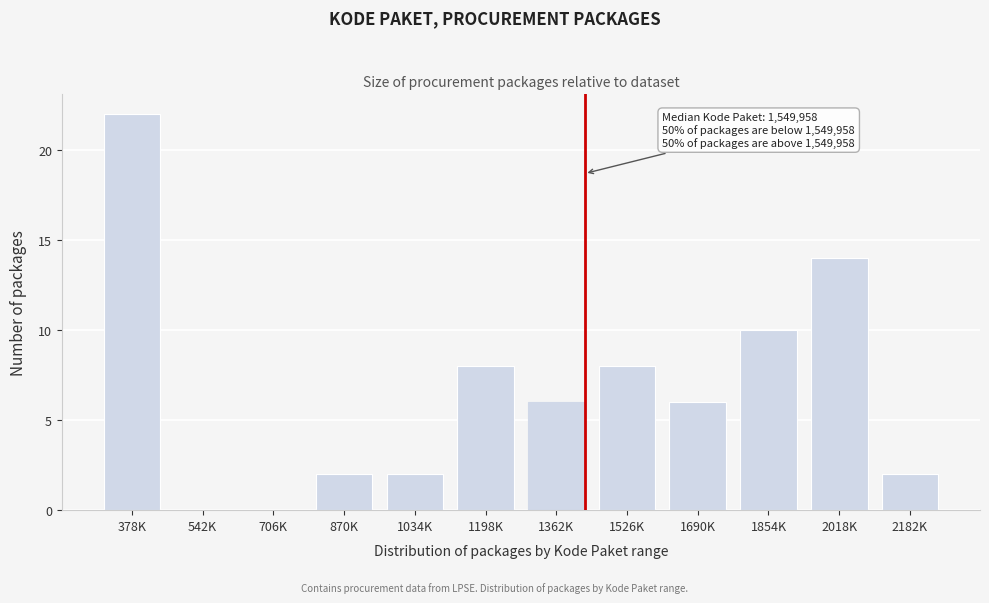

Reading left to right, what are all the values shown in this chart?

378K=22	542K=0	706K=0	870K=2	1034K=2	1198K=8	1362K=6	1526K=8	1690K=6	1854K=10	2018K=14	2182K=2